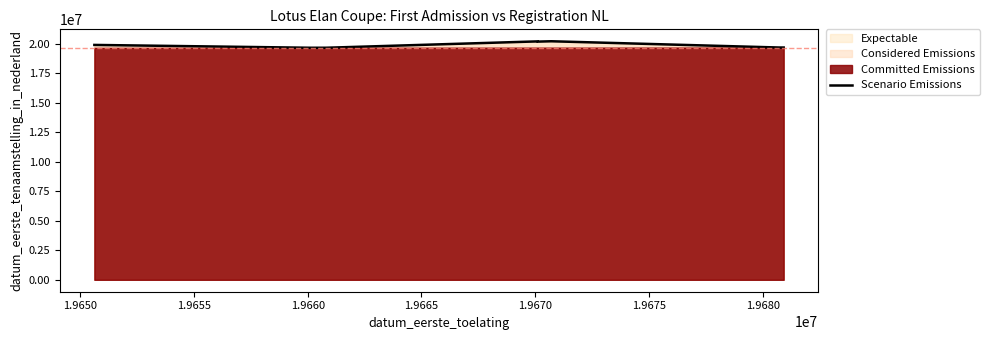

What is the difference between the second highest and second lowest values?

539400